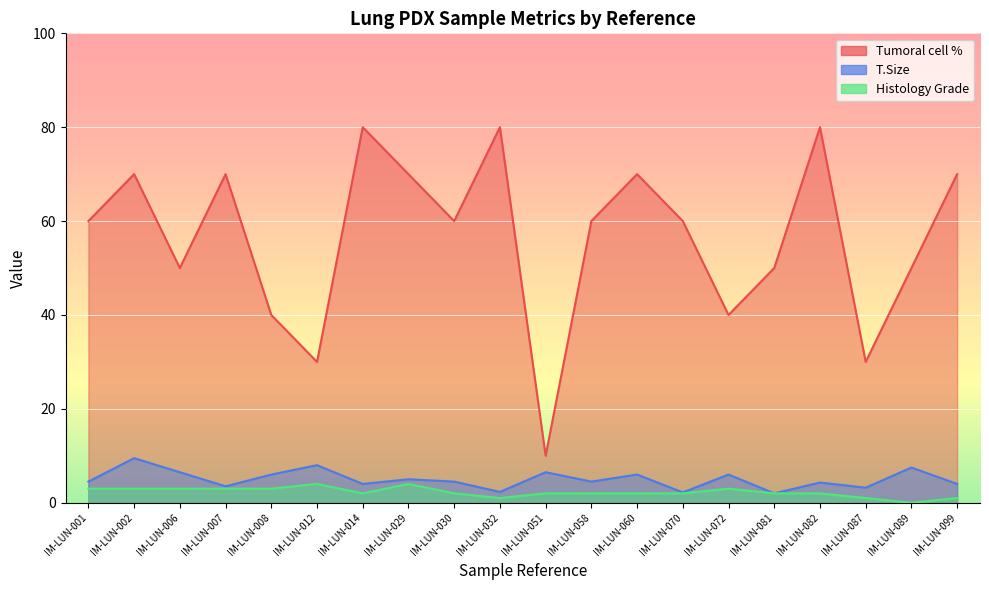

True or false: Histology Grade has a value of 1.0 at IM-LUN-087.

True